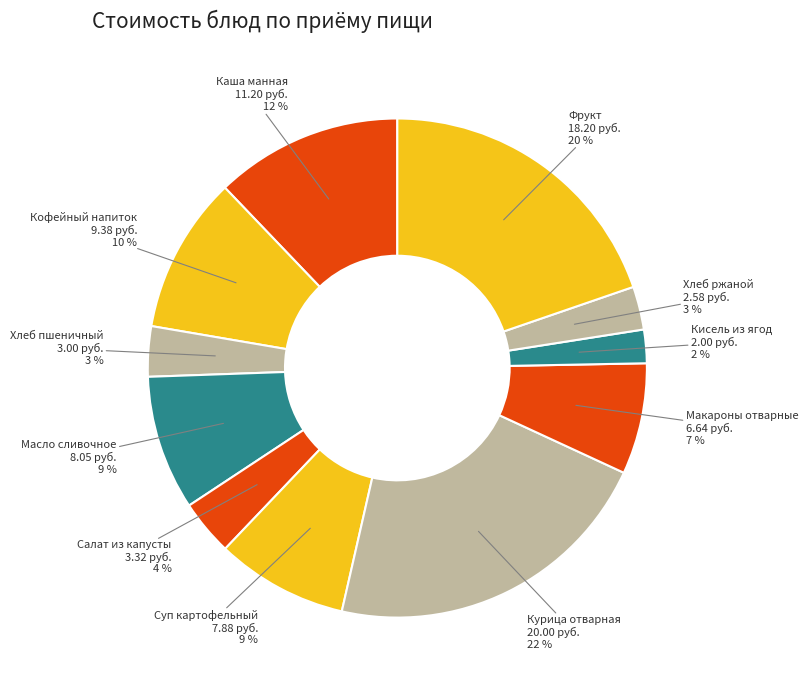

Count the number of slices in the pie.

11